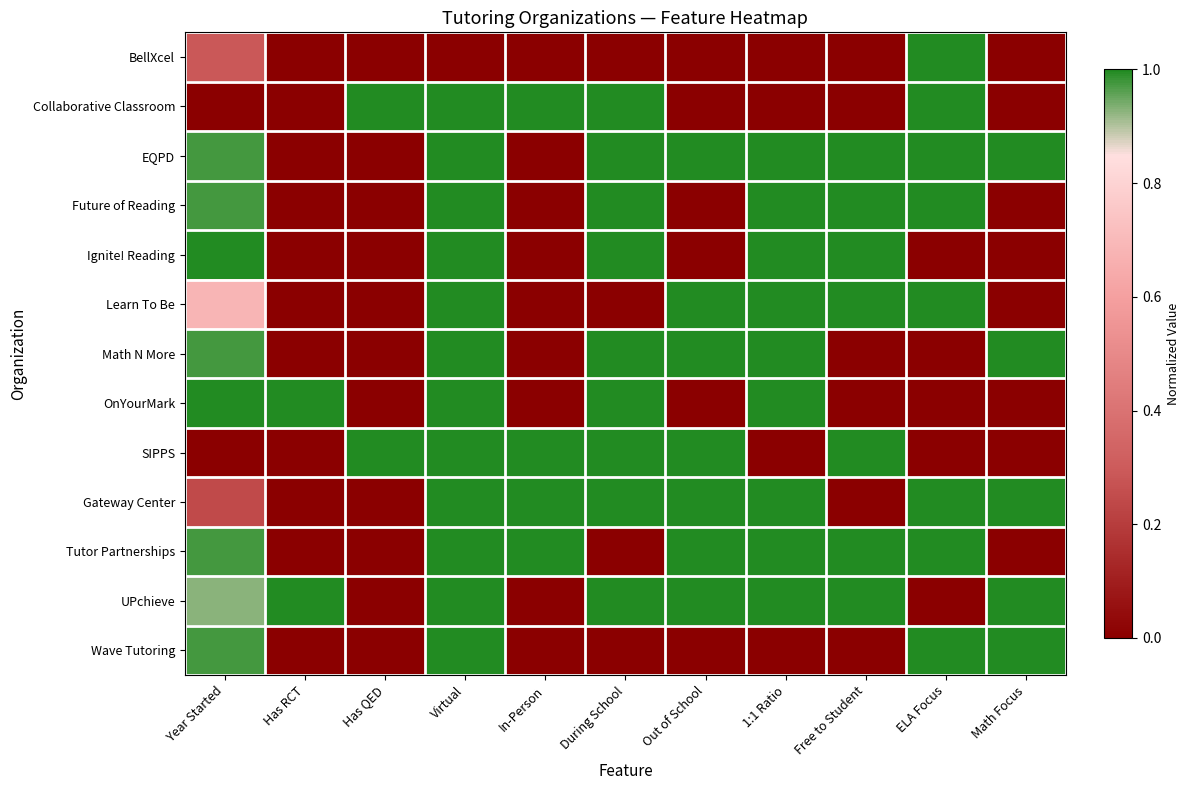

At how many categories does at least one series exceed 0?

11